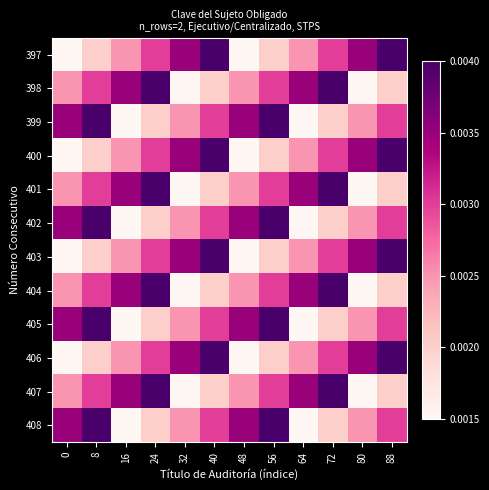

At which category is the sum across all series the highest?

8